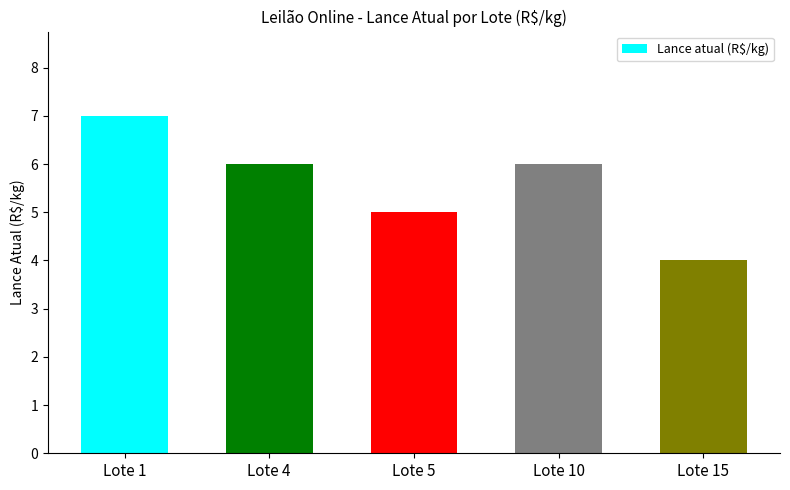

True or false: the data shows 5 at Lote 5.

True